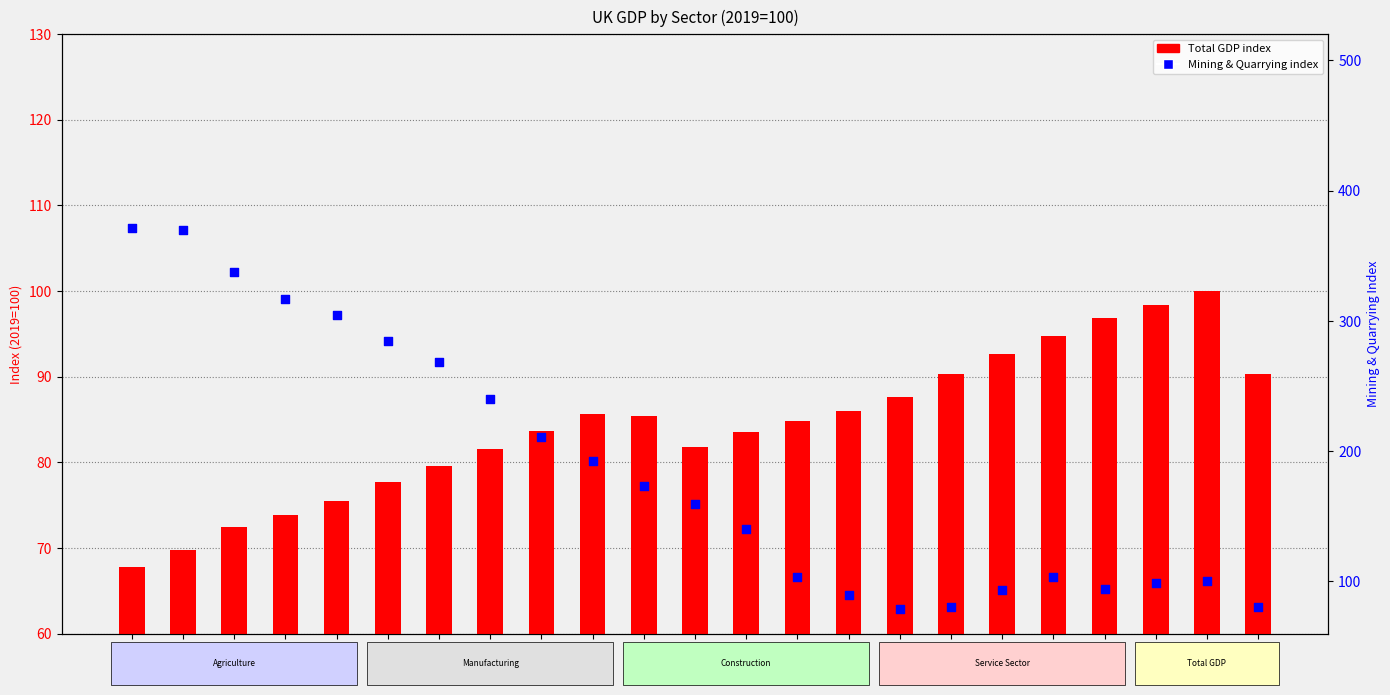

What are all the series names shown in the legend?

Total GDP, Mining & Quarrying